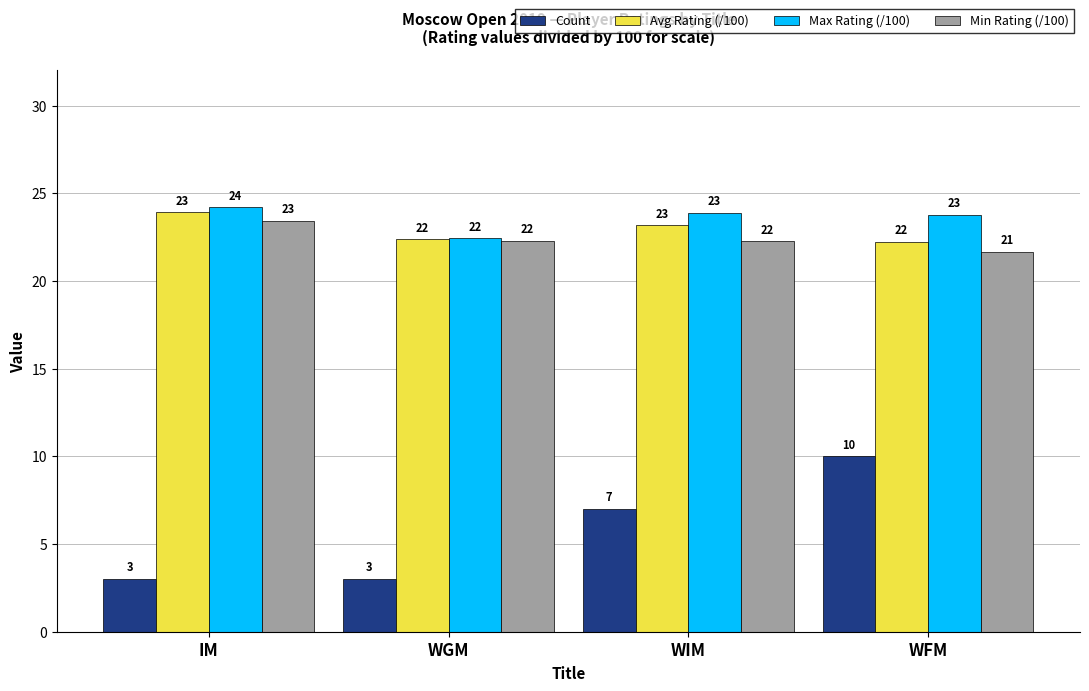

Which series has the widest spread of values?

Count